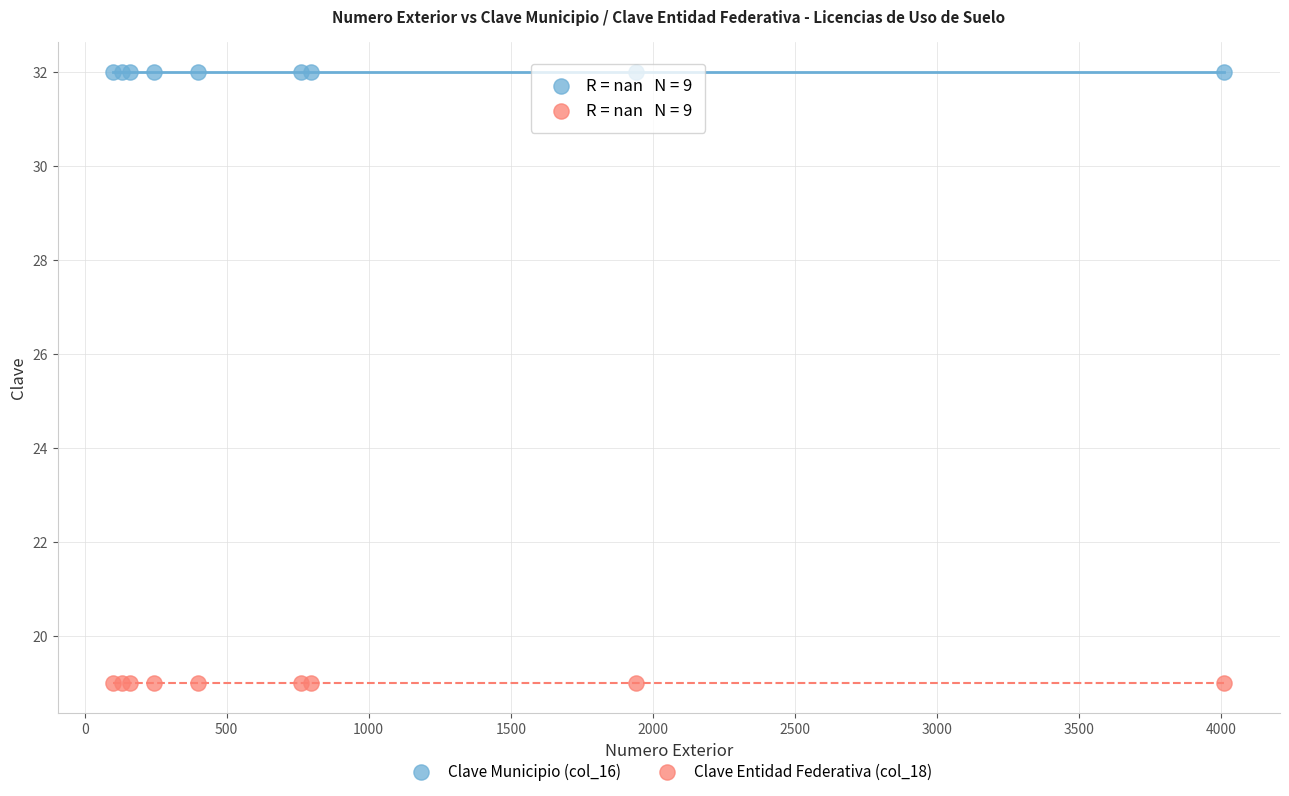

Which series reaches the maximum Y coordinate?

Clave Municipio (col_16)